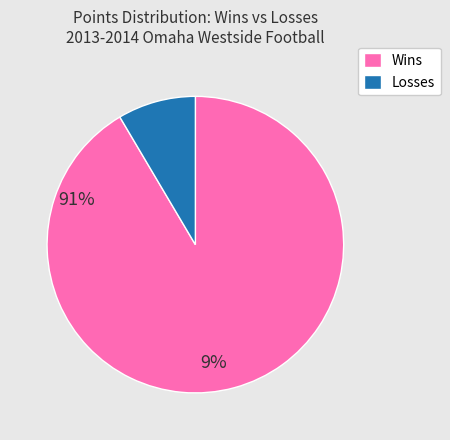

Is it true that Losses is 1% of the pie?

False